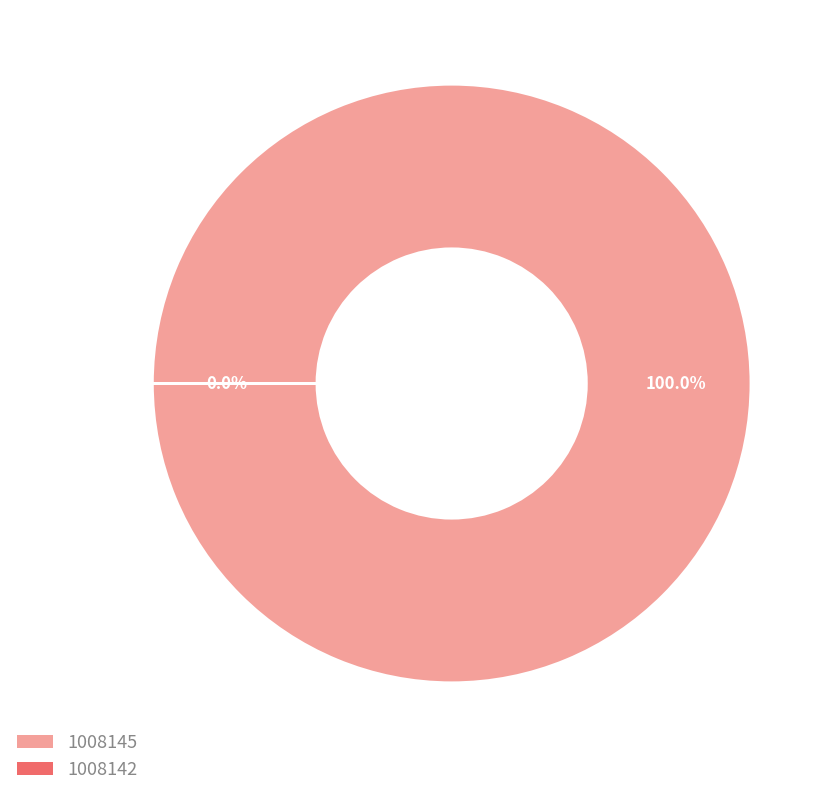

Rank the categories by value from highest to lowest.

1008145, 1008142